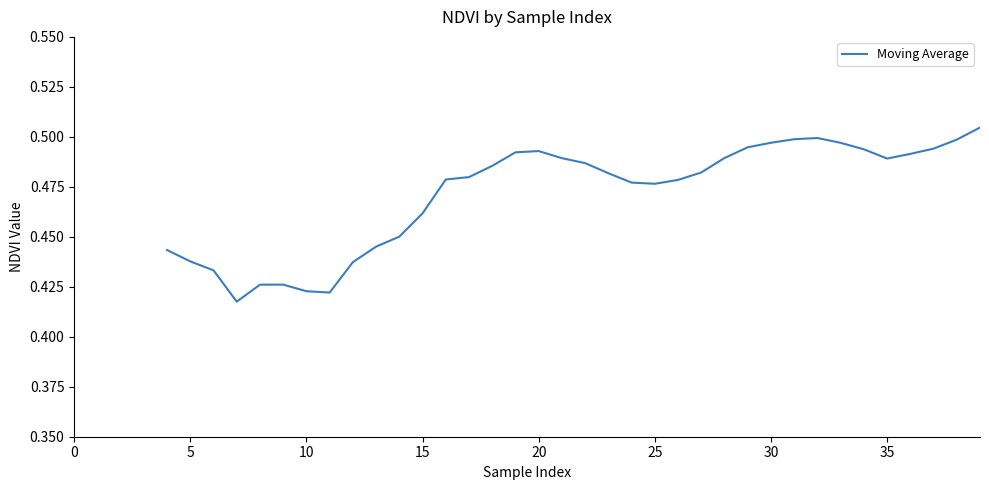

Does the chart display data point markers on the line(s)?

No